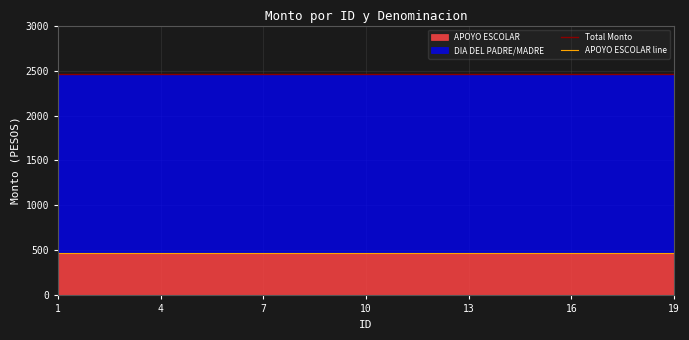

What is the highest value of the Total Monto series?

2466.7